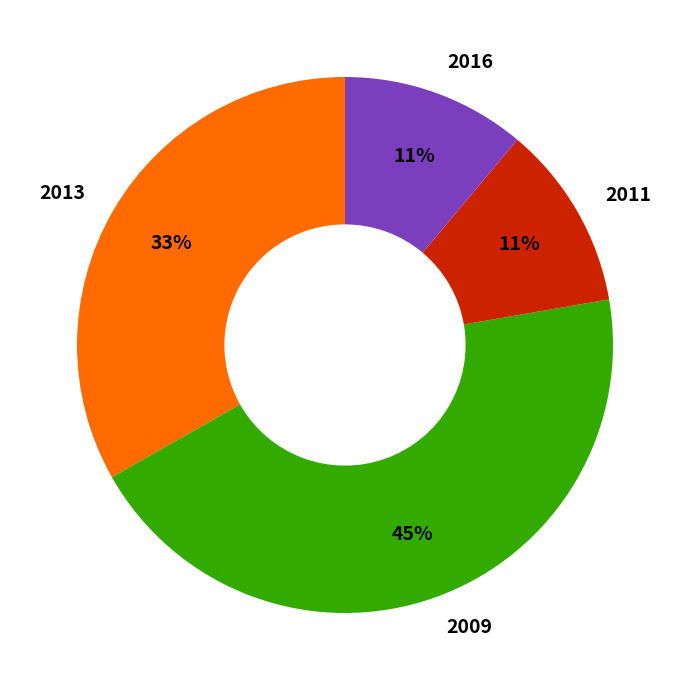

True or false: 2011 accounts for 4% of the total.

False